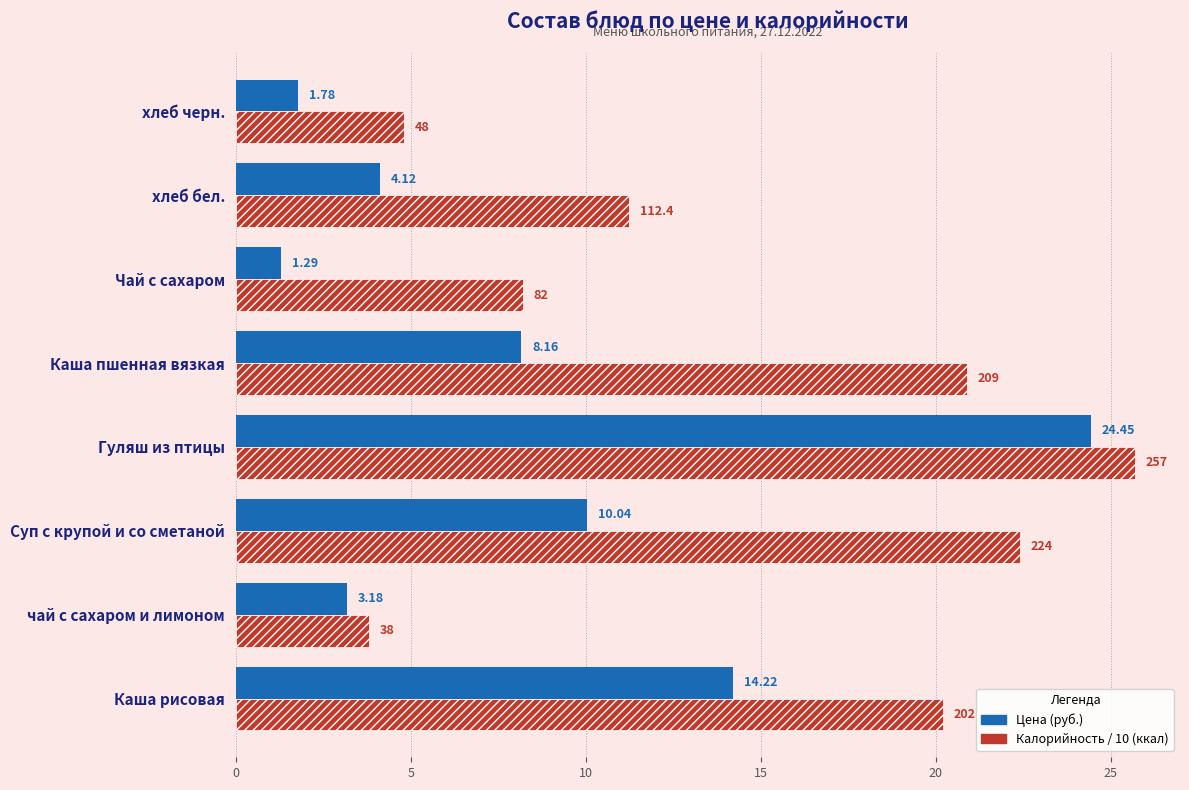

Which category has the highest value in the Цена (руб.) series?

Гуляш из птицы